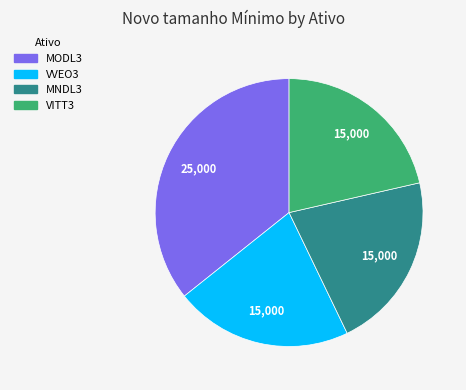

What is the largest slice in the pie chart?

MODL3